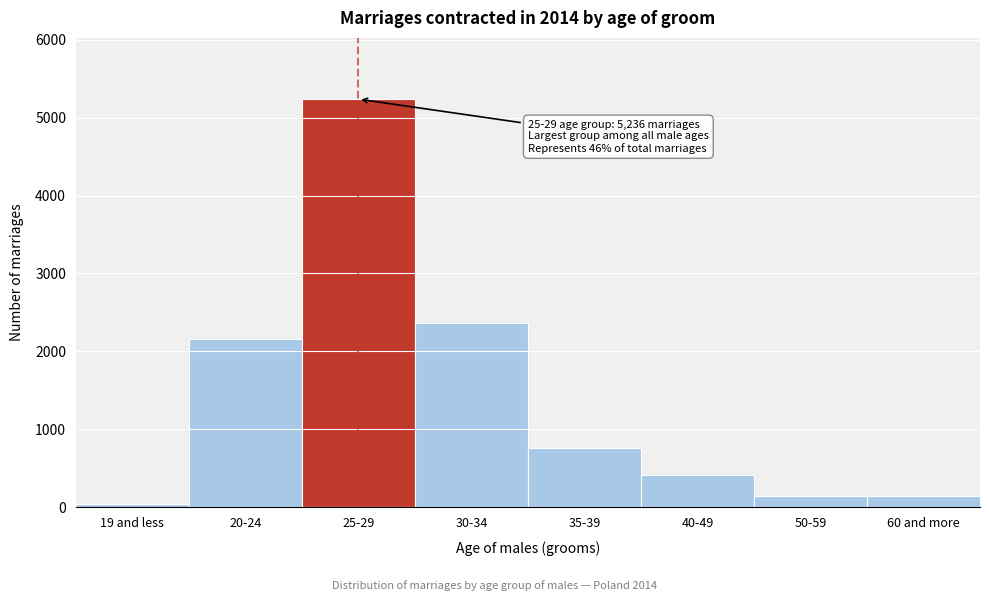

What is the sum of all values?

11287